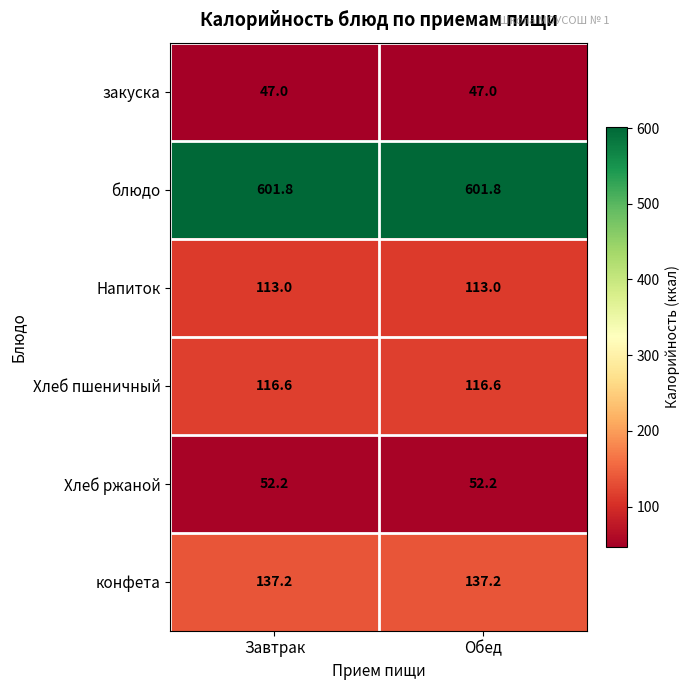

What value does the Хлеб пшеничный series have at Завтрак?

116.6